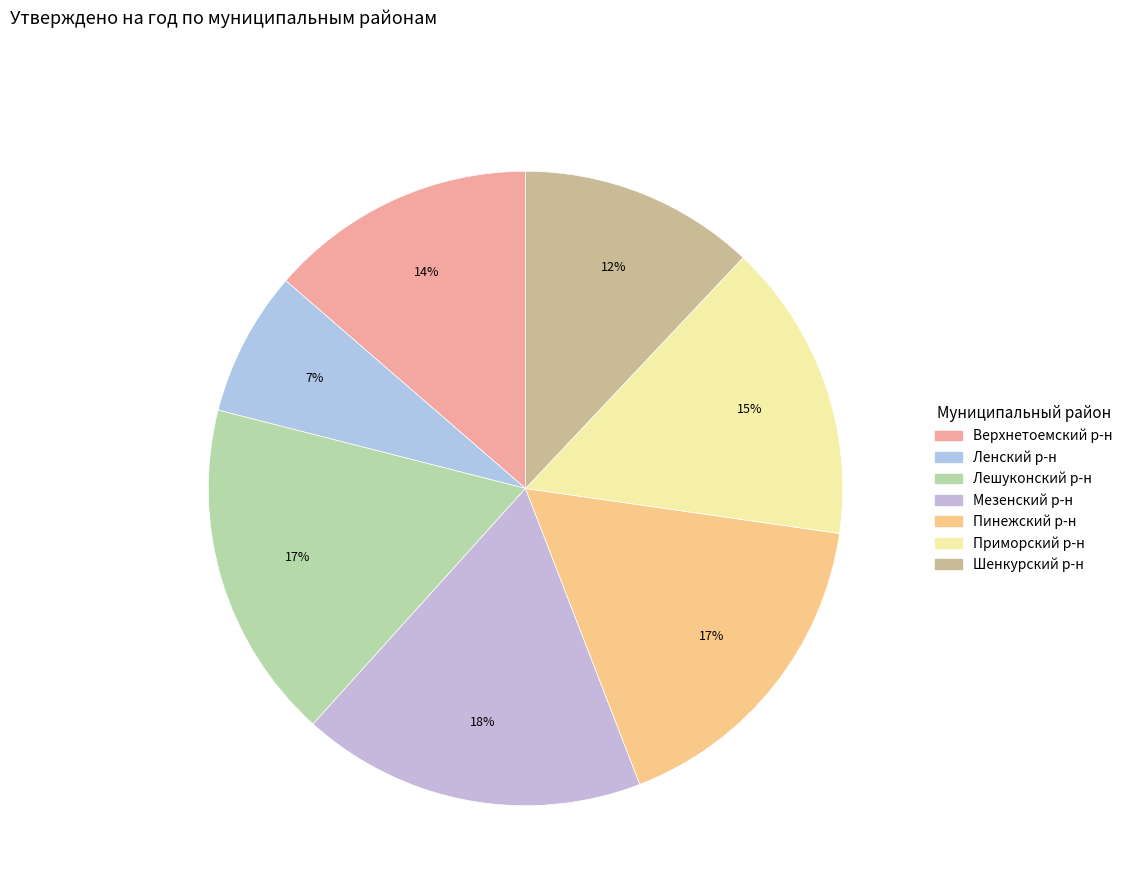

How many segments does this pie chart have?

7